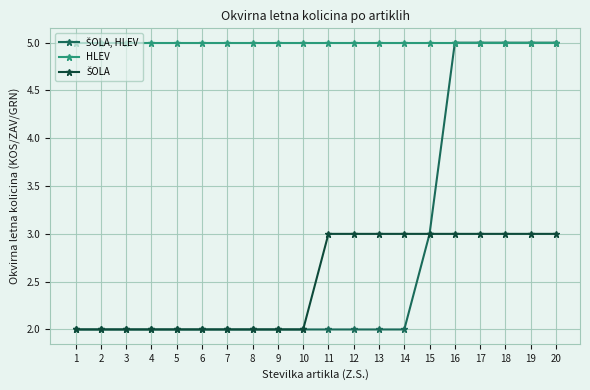

How many lines are shown in the chart?

3